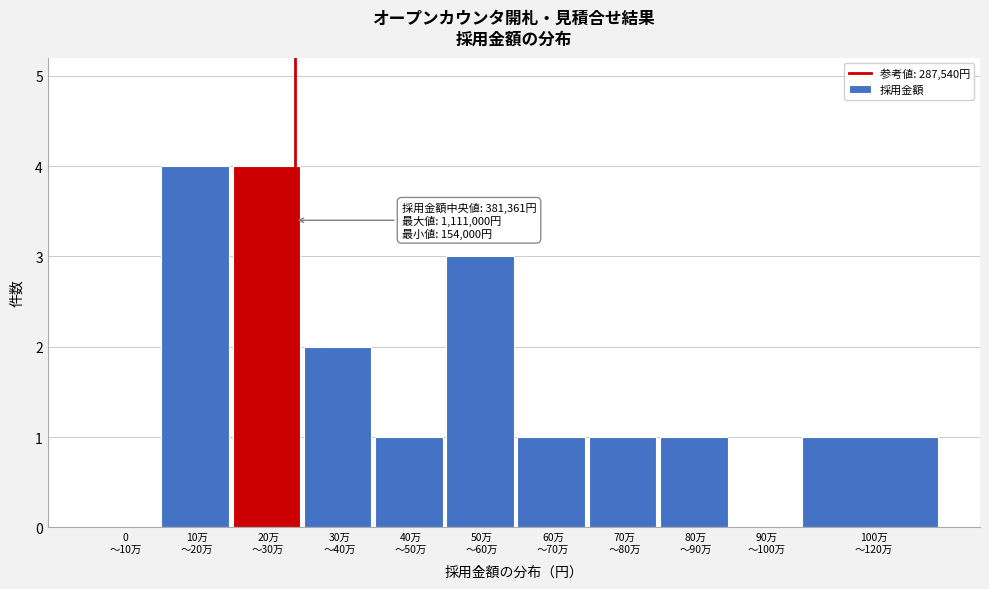

What is the sum of all values?

18